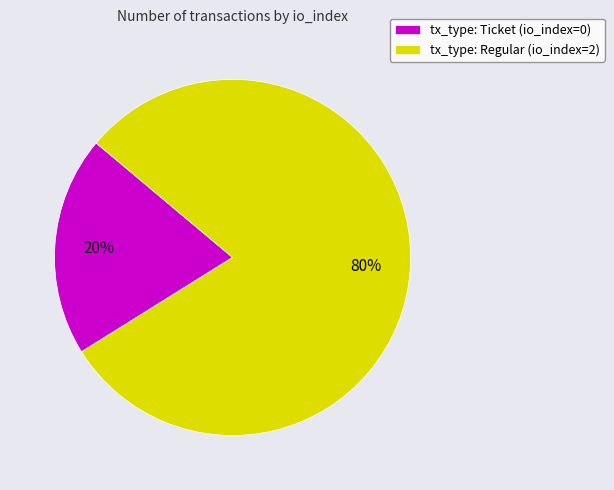

Is there a majority slice in this chart?

Yes